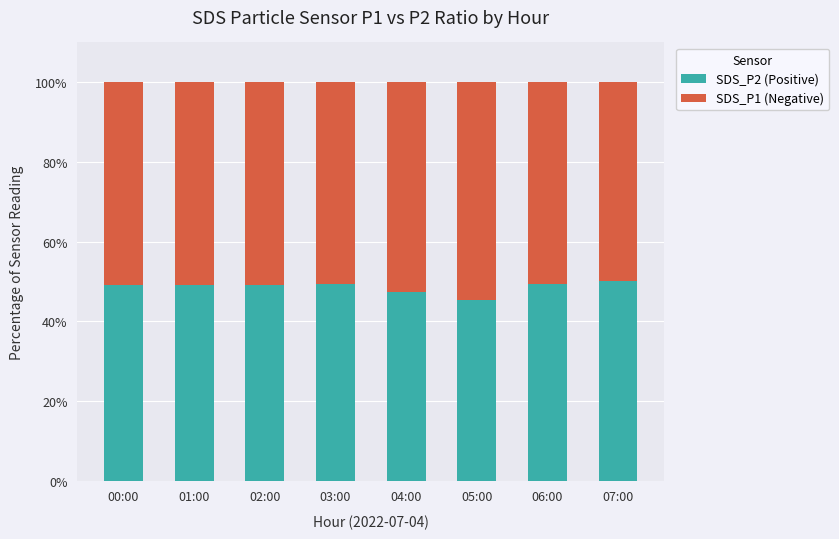

What is the sum of the SDS_P2 (Positive) values at 03:00 and 02:00?

98.6